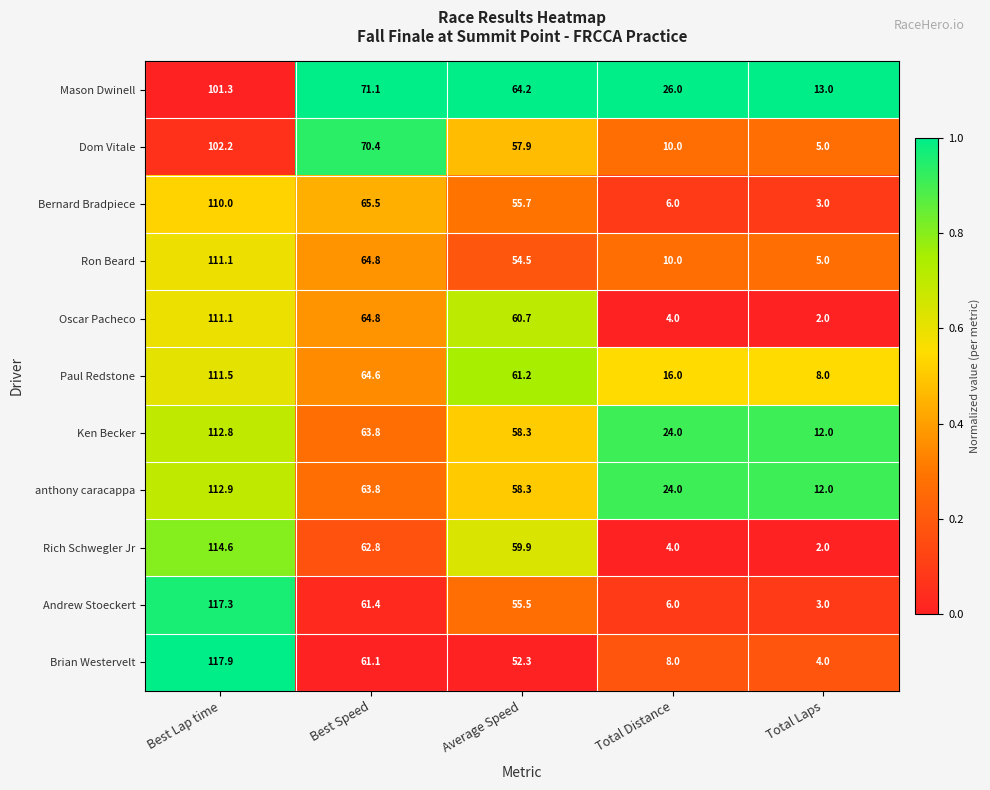

Which series changed the most between Best Speed and Average Speed?

Dom Vitale